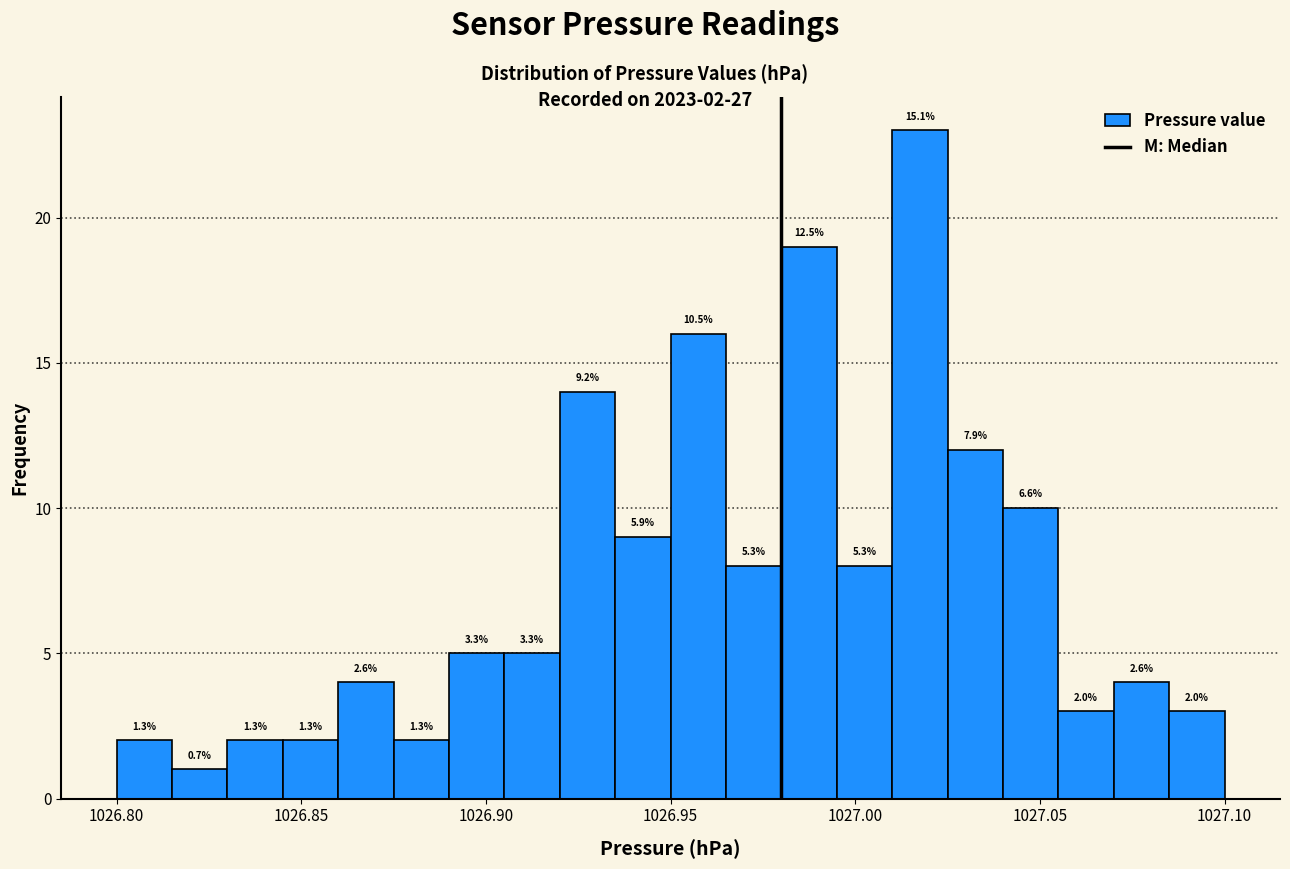

Read against the x-axis, roughly where is the centre of the tallest bar?

1027.020